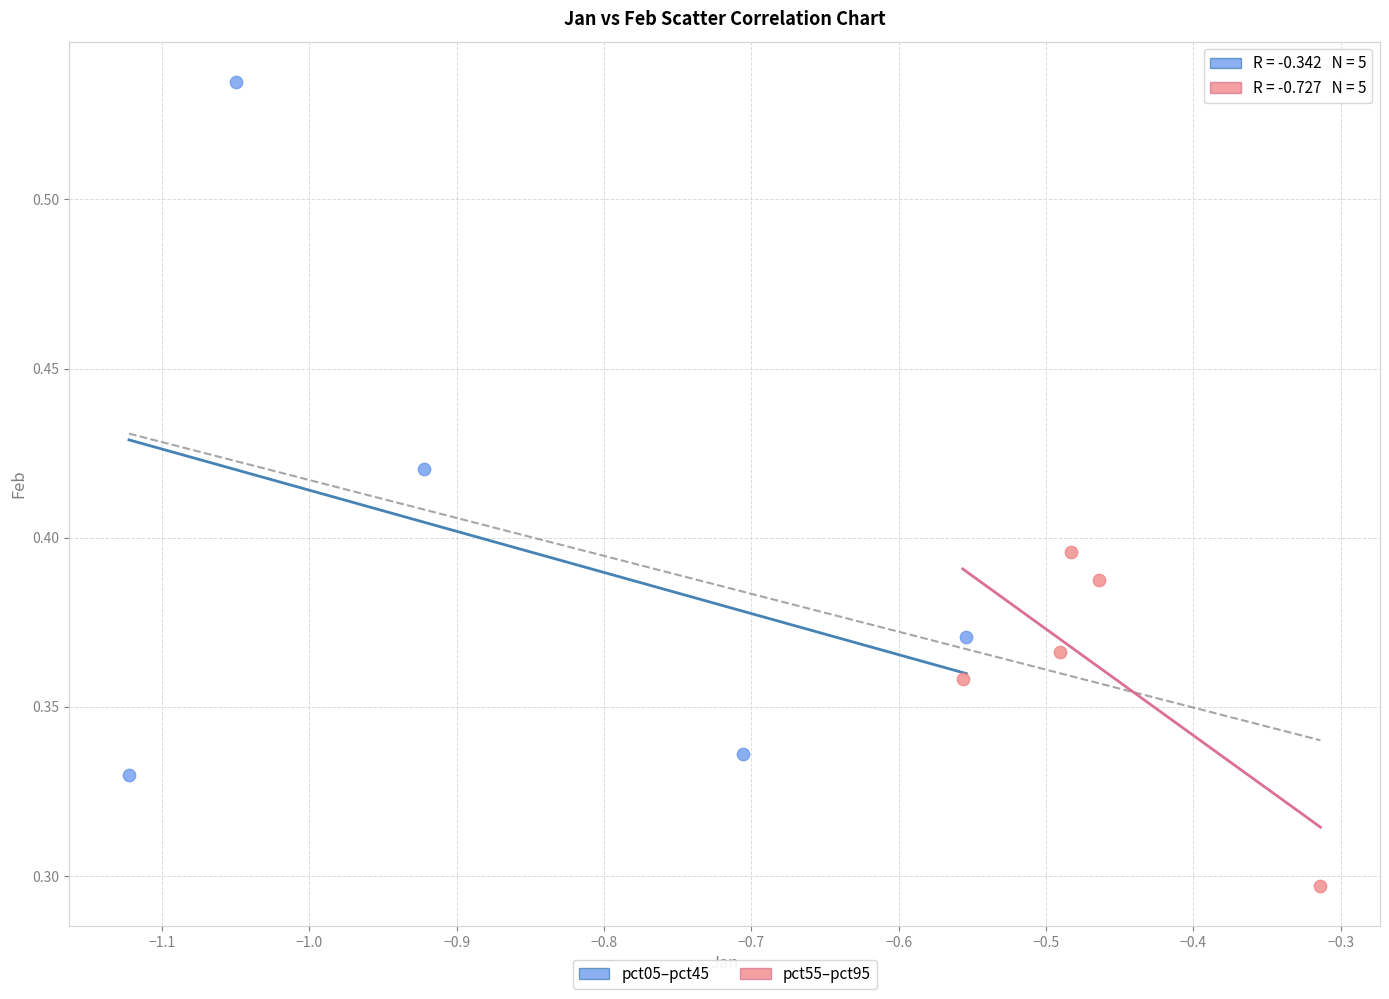

Which series reaches the minimum Y coordinate?

pct55–pct95